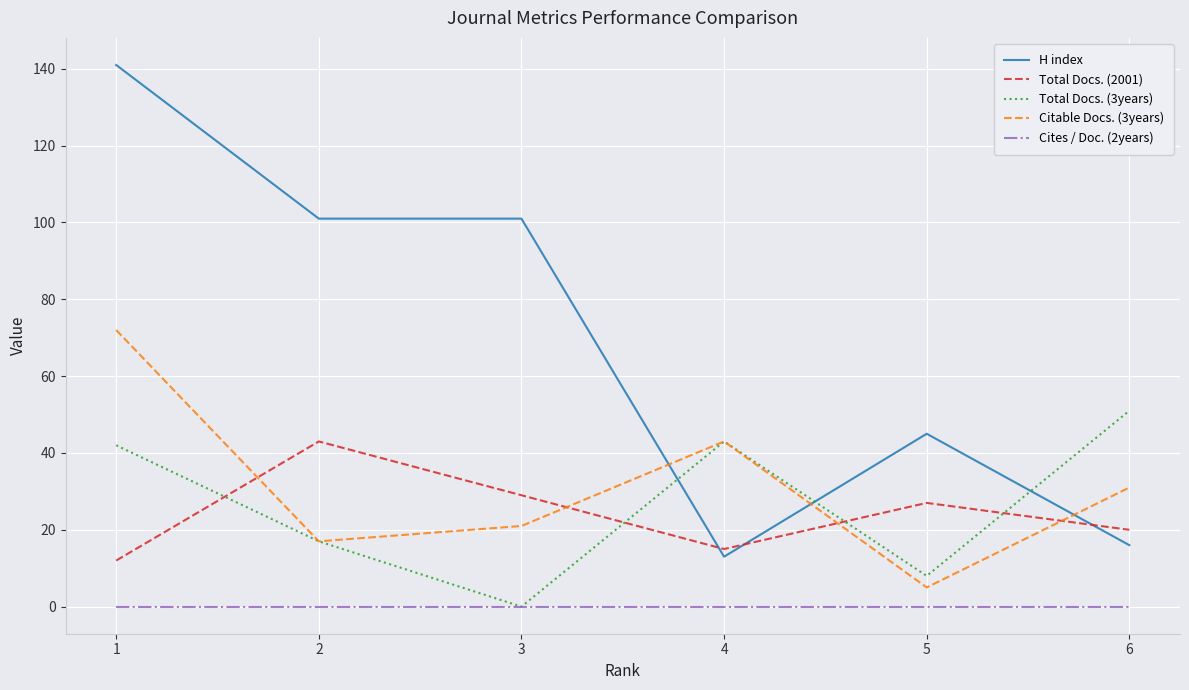

What is the spread (max minus min) of values at 5?

45